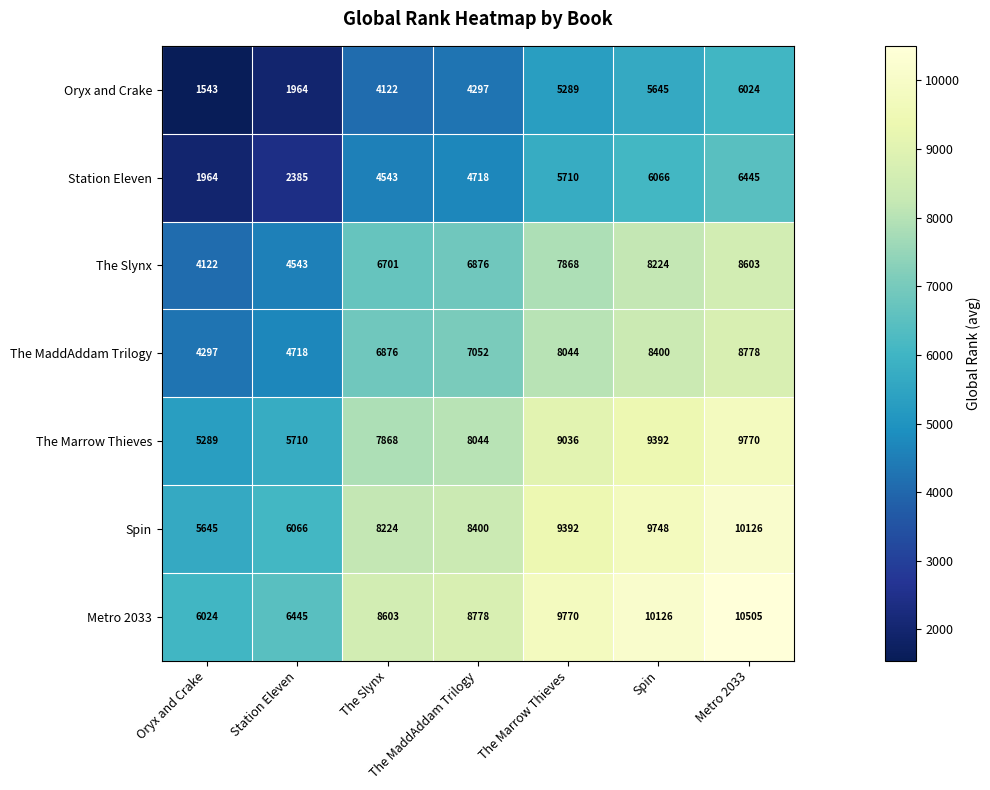

At which category is the sum across all series the highest?

Metro 2033